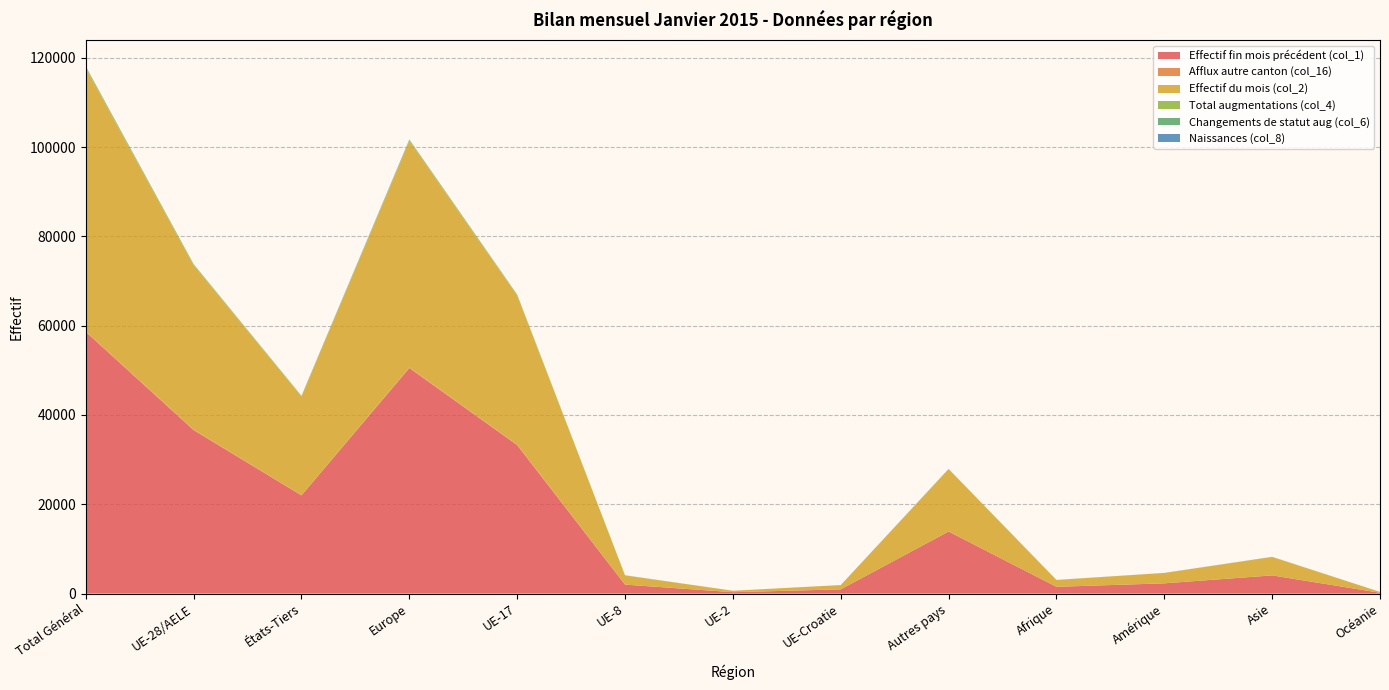

Reading right to left, transcribe all the data shown in this chart.

Effectif fin mois précédent (col_1): 184	4075	2293	1516	13901	948	313	2006	33240	50494	21997	36593	58590
Afflux autre canton (col_16): 0	7	8	2	21	2	3	14	133	173	38	152	190
Effectif du mois (col_2): 188	4109	2310	1527	13938	952	319	2032	33358	50685	22103	36747	58850
Total augmentations (col_4): 4	37	19	14	39	5	4	34	171	253	116	214	330
Changements de statut aug (col_6): 0	3	2	0	3	0	0	18	26	47	8	44	52
Naissances (col_8): 0	5	2	2	13	2	0	1	24	40	22	27	49